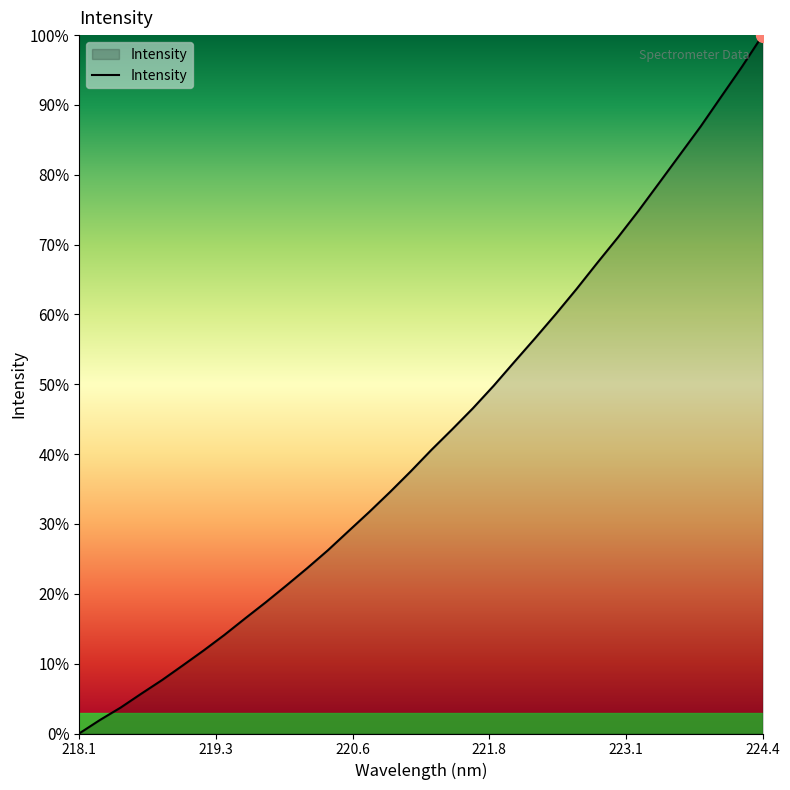

What is the average value?

42.8